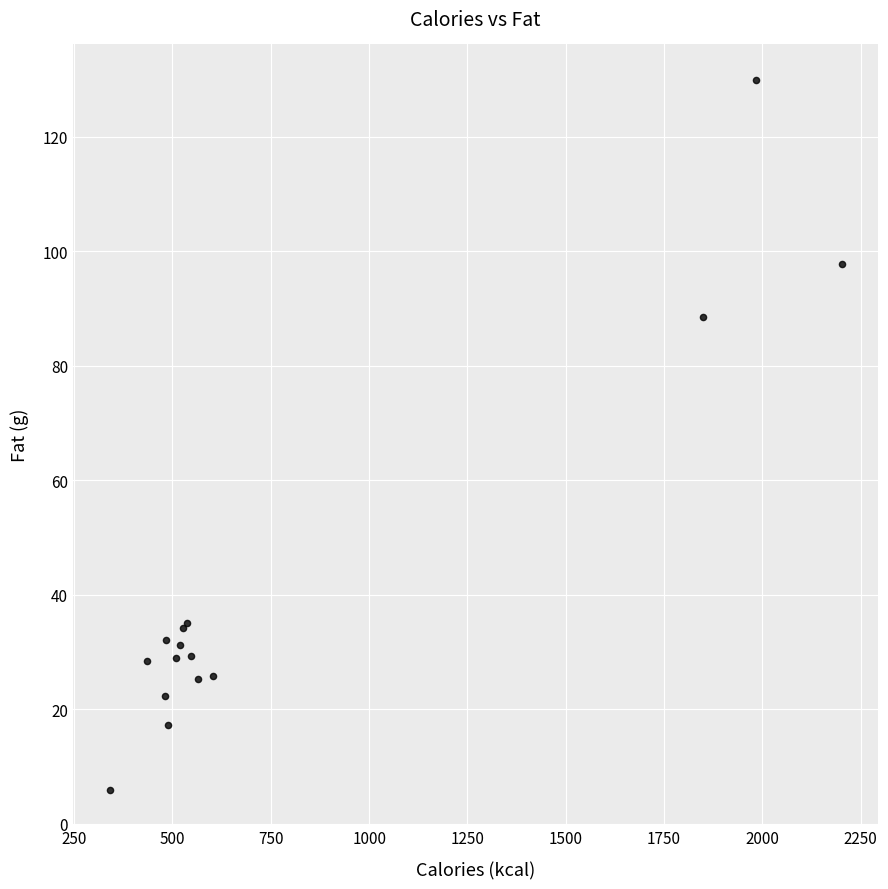

What Y value in the scatter plot is closest to 67?

88.5